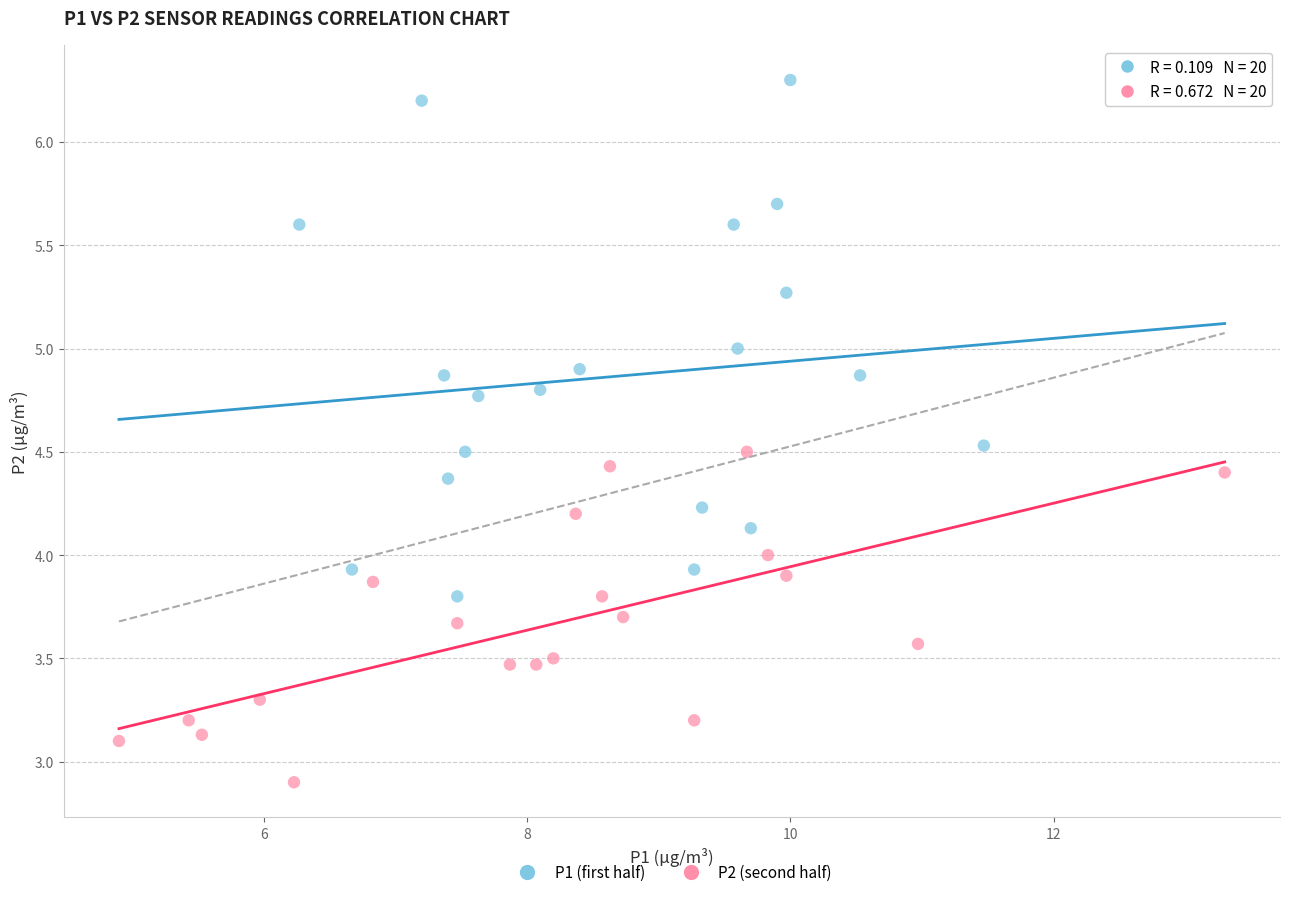

Which series reaches the minimum Y coordinate?

P2 (second half)